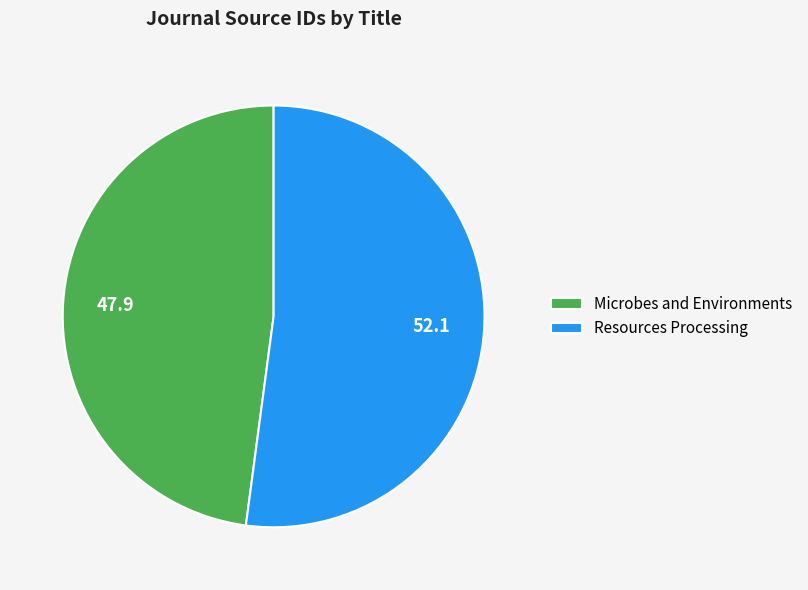

Between Resources Processing and Microbes and Environments, which is larger?

Resources Processing